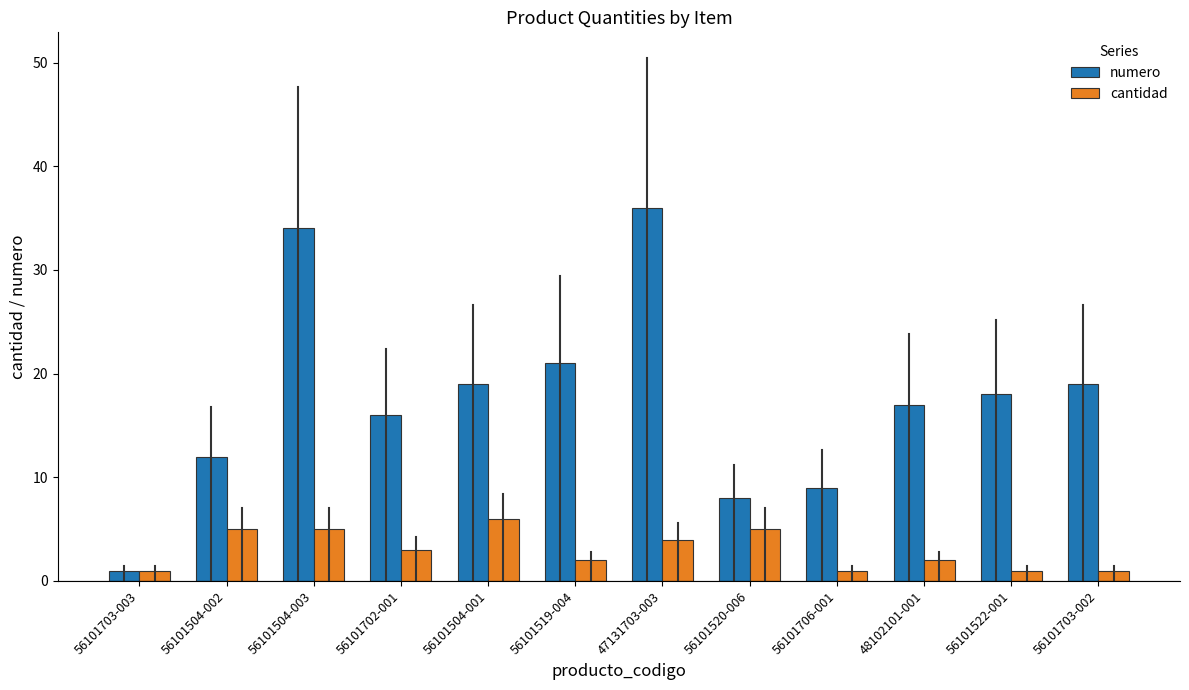

The cantidad series shows 4 at 47131703-003. True or false?

True